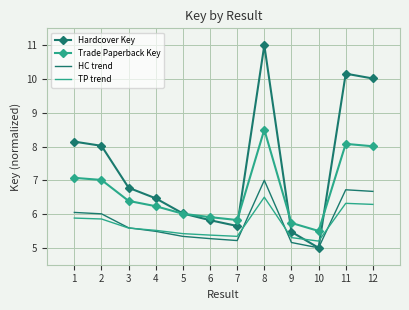

What are all the series names shown in the legend?

Hardcover Key, Trade Paperback Key, HC trend, TP trend